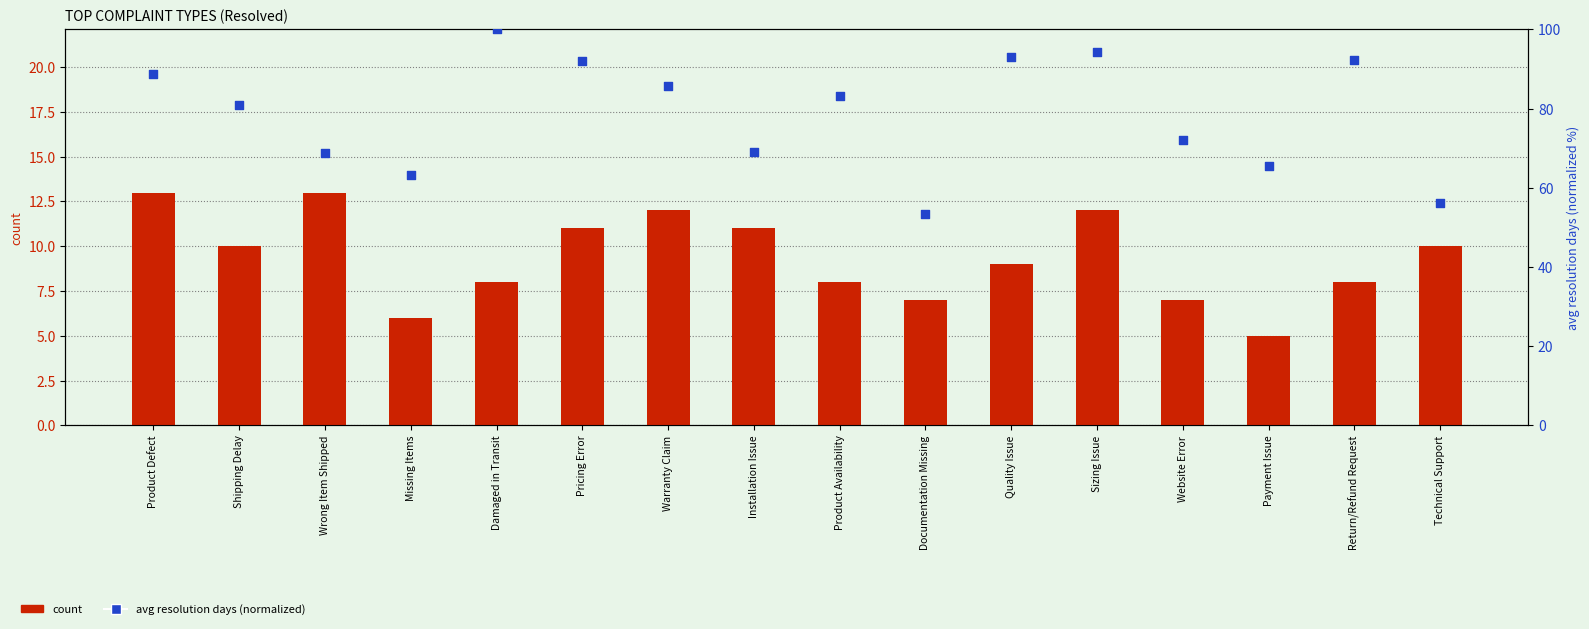

Which series reaches the maximum Y coordinate?

avg resolution days (normalized)